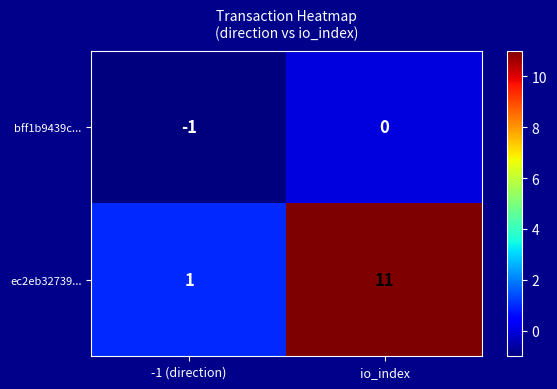

What is the sum of all ec2eb32739... values?

12